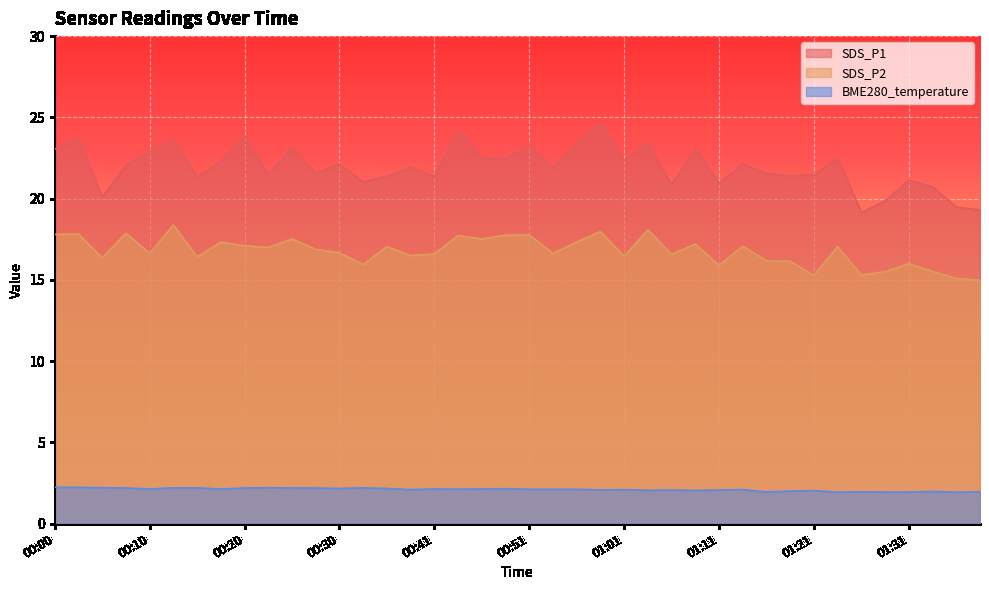

What value does the SDS_P1 series have at 00:43?

24.2